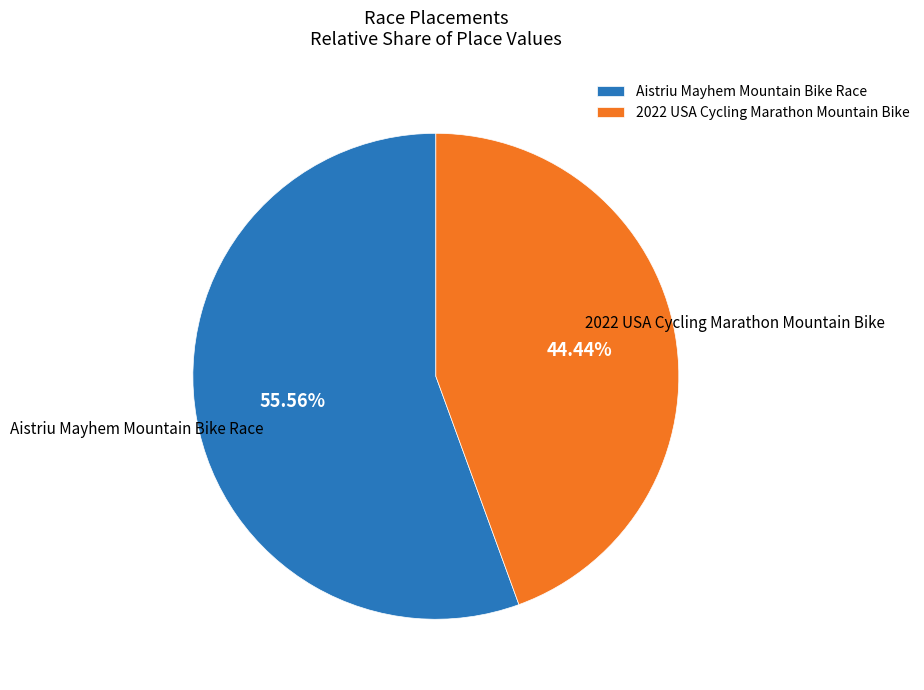

What is the largest slice in the pie chart?

Aistriu Mayhem Mountain Bike Race